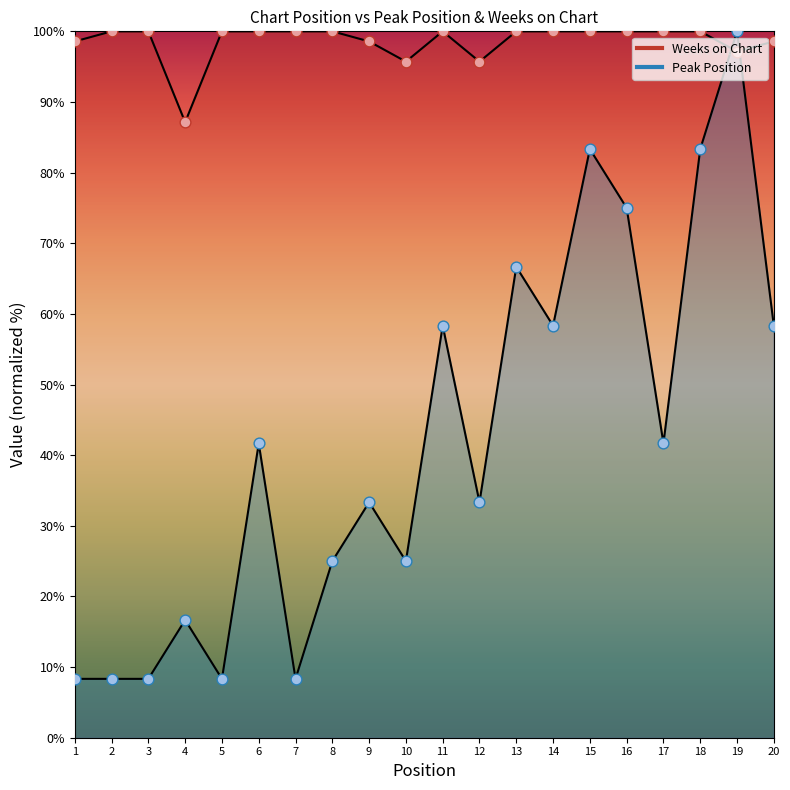

Which series reaches the maximum Y coordinate?

Peak Position